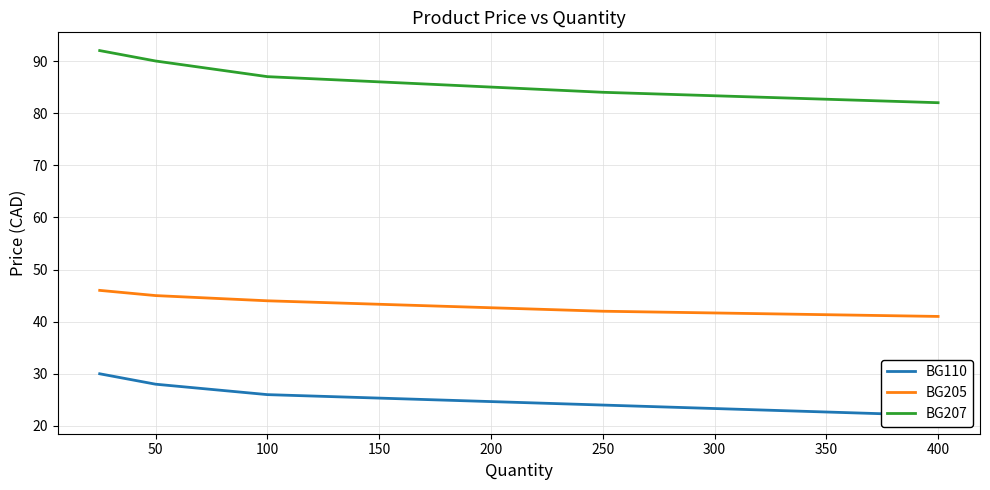

Reading left to right, transcribe all the data shown in this chart.

BG110: 30	28	26	24	22
BG205: 46	45	44	42	41
BG207: 92	90	87	84	82